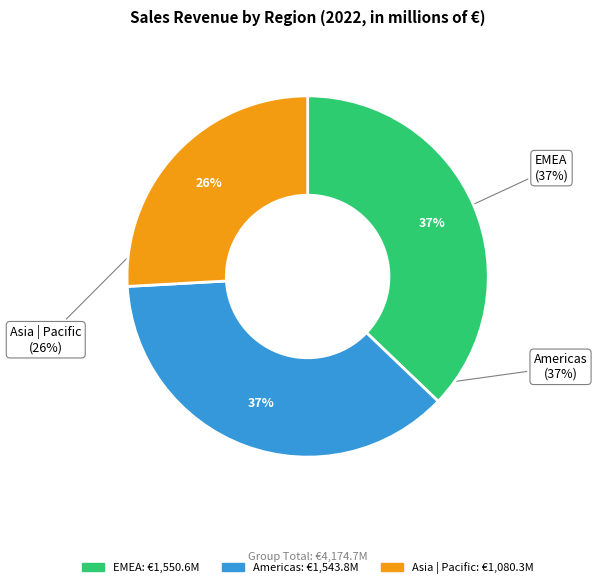

To the nearest percent, what is the average slice percentage?

33%